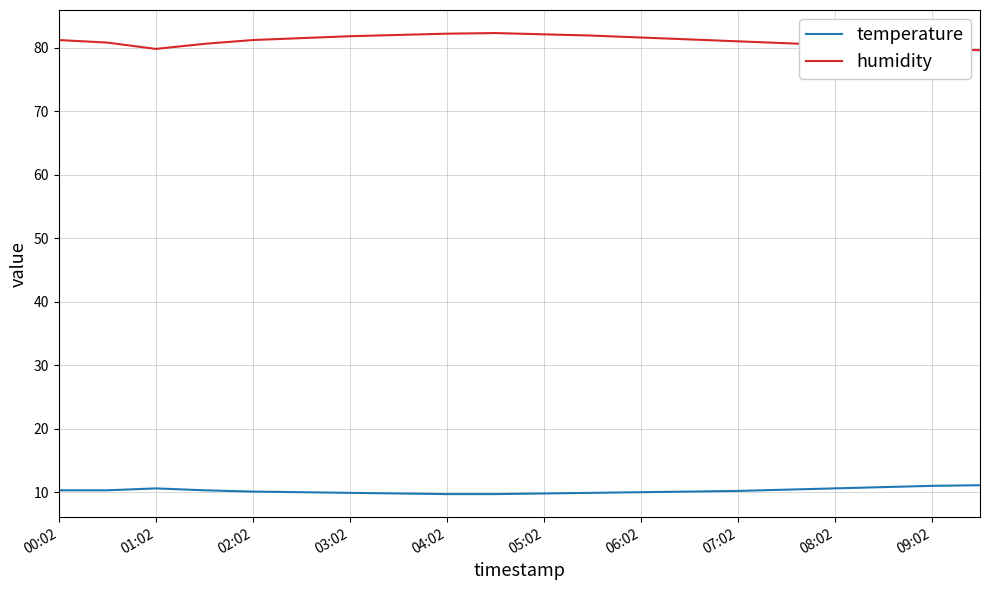

True or false: humidity and temperature intersect in this chart.

False